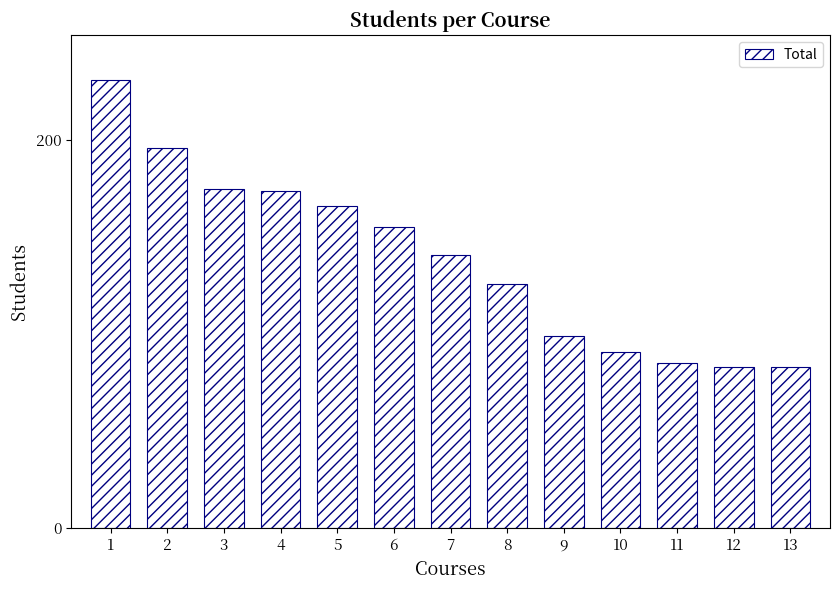

True or false: the data shows 143 at 13.

False